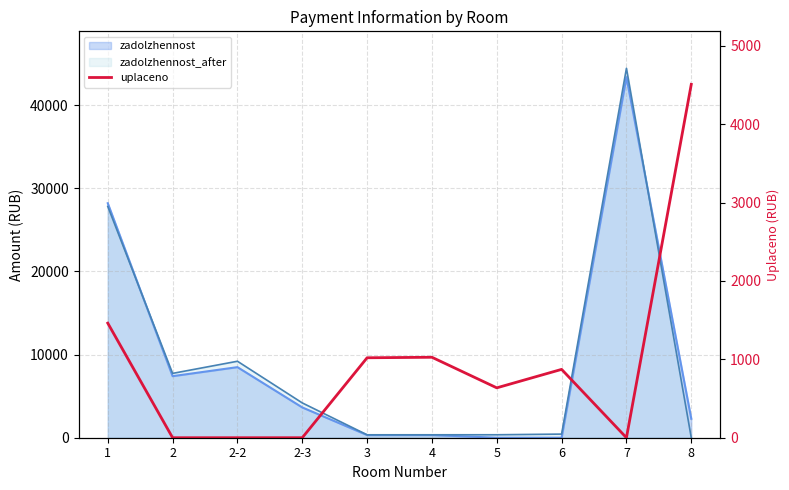

Reading left to right, list all the values displayed in this chart.

1462.0	0.0	0.0	0.0	1020.0	1026.5	636.4	872.0	0.0	4508.5